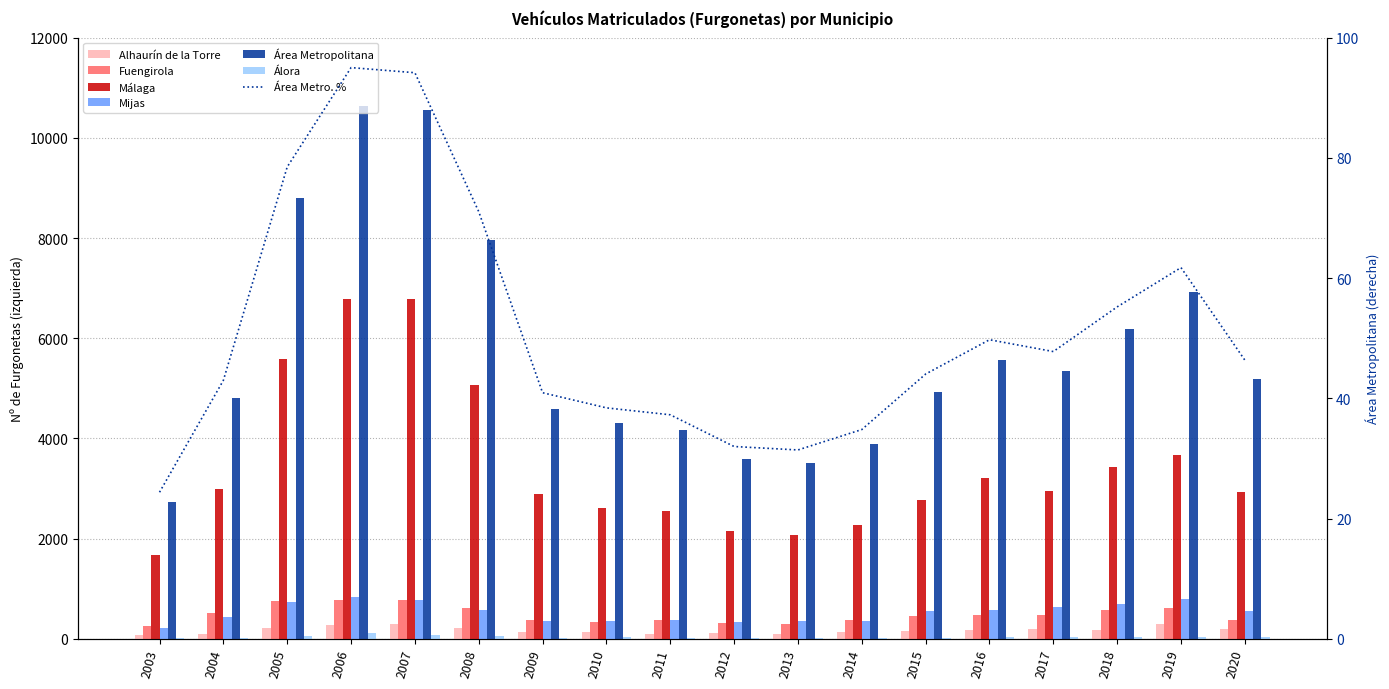

Is it true that Fuengirola equals 952 at 2019?

False